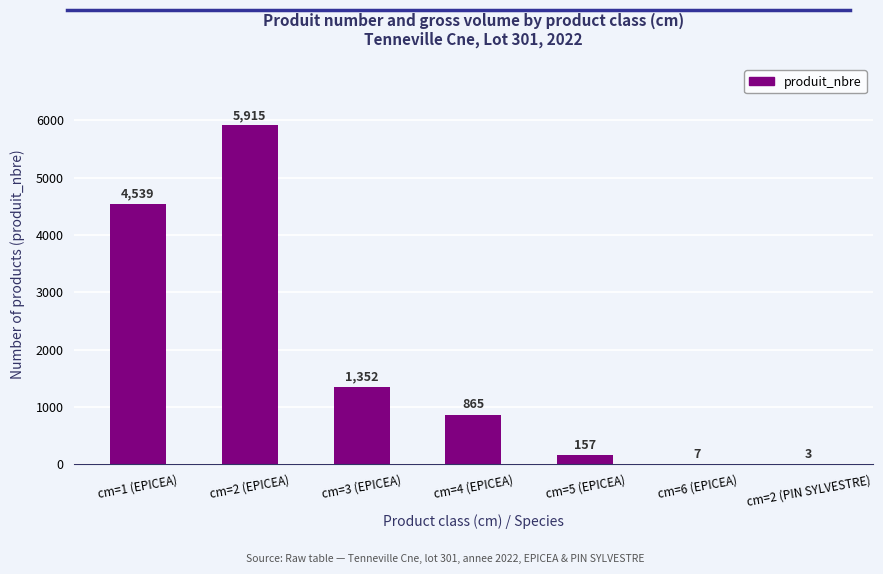

Reading left to right, what are all the values shown in this chart?

cm=1 (EPICEA)=4539	cm=2 (EPICEA)=5915	cm=3 (EPICEA)=1352	cm=4 (EPICEA)=865	cm=5 (EPICEA)=157	cm=6 (EPICEA)=7	cm=2 (PIN SYLVESTRE)=3